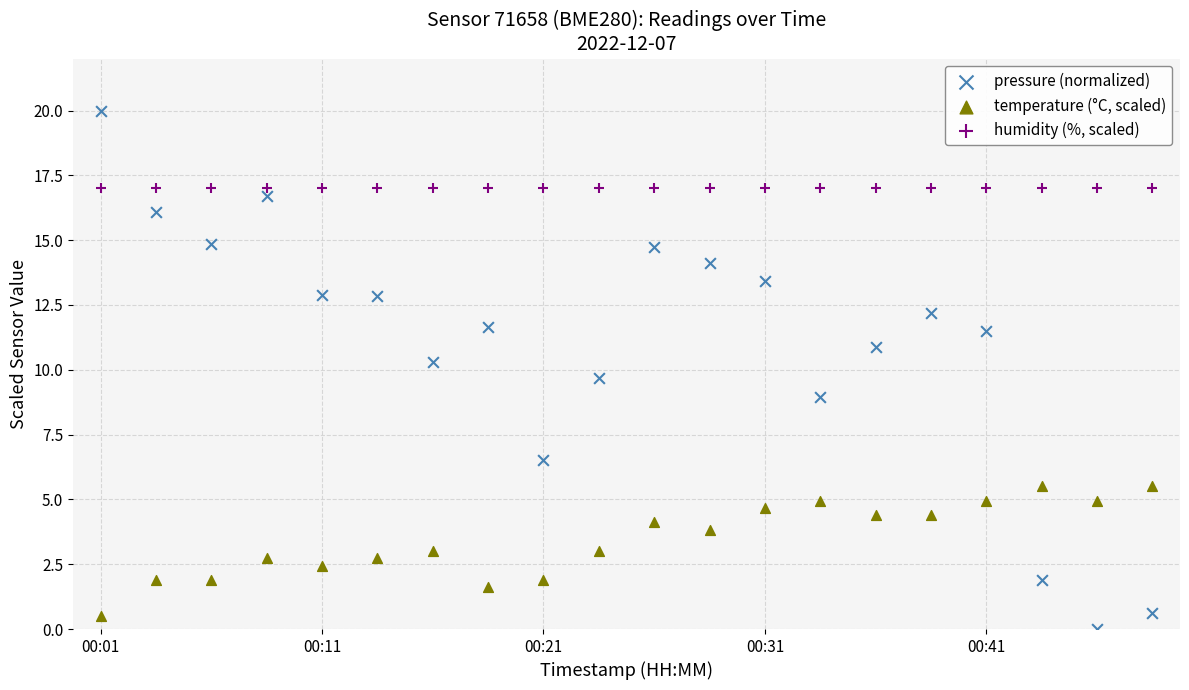

Which series contains the highest Y value?

pressure (normalized)